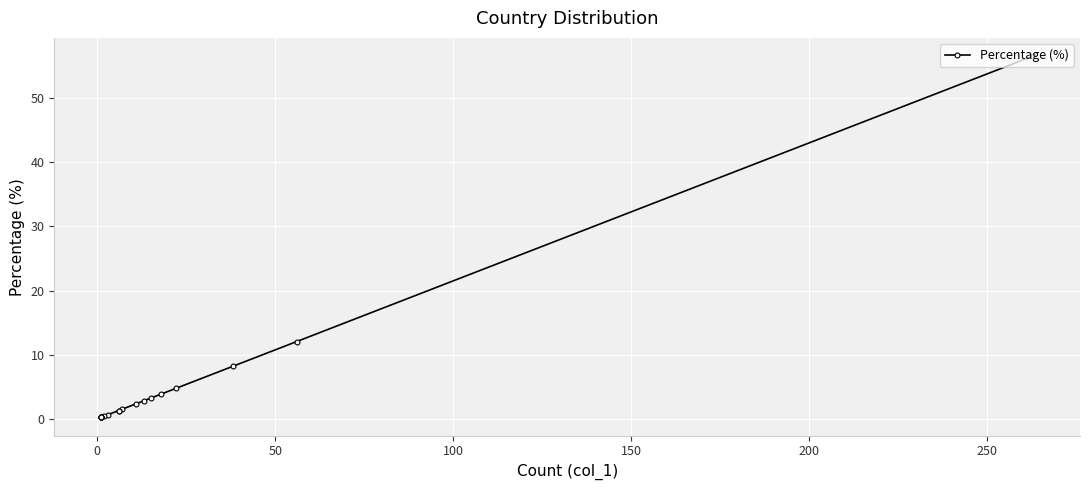

Count the number of data series in this chart.

1